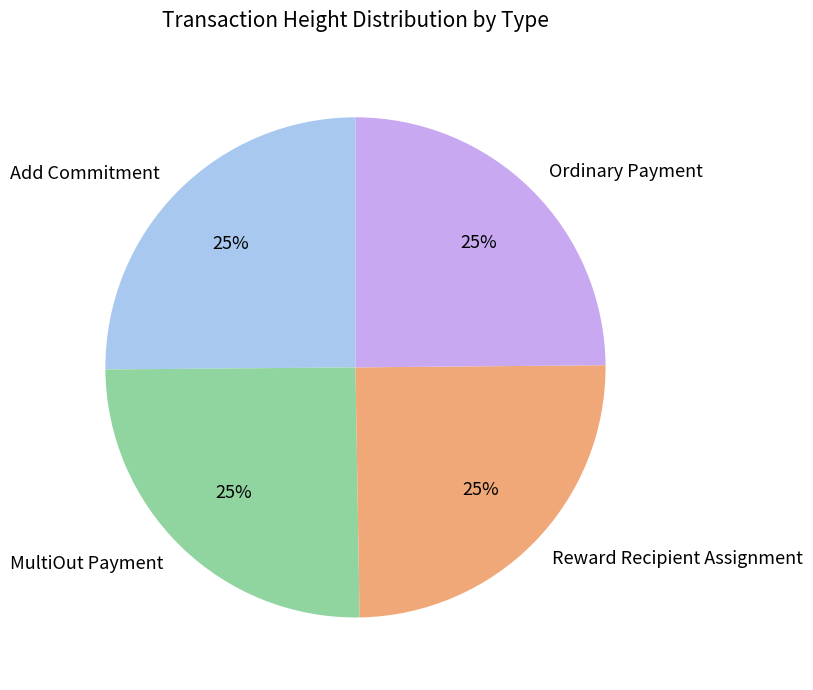

To the nearest percent, what is the combined percentage of Reward Recipient Assignment and MultiOut Payment?

50%